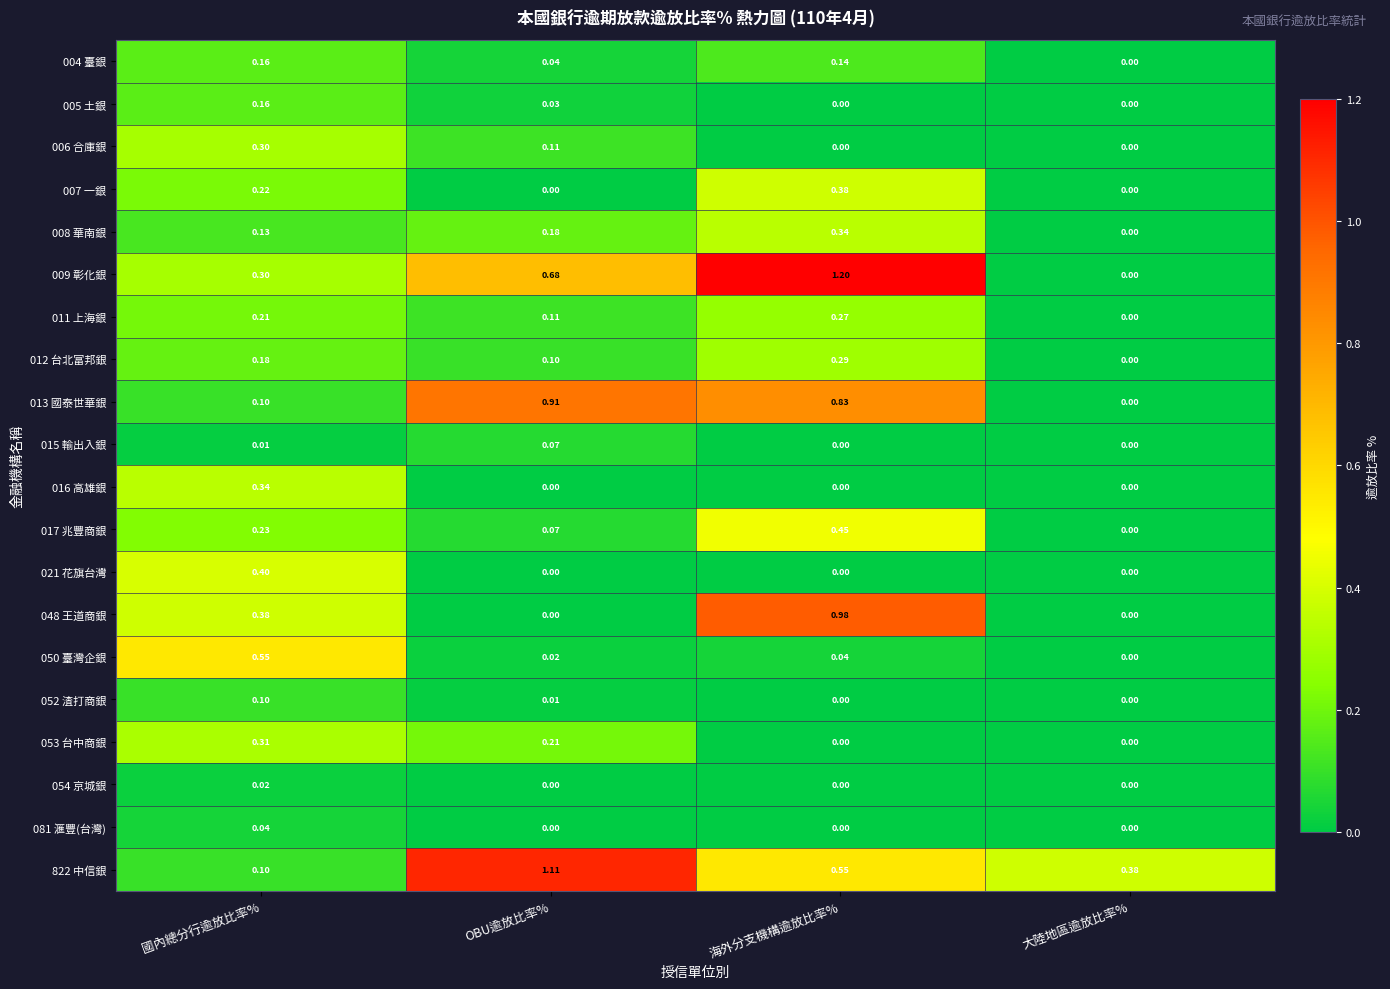

Is the value of 050 臺灣企銀 at 大陸地區逾放比率% greater than the value of 007 一銀 at 國內總分行逾放比率%?

No